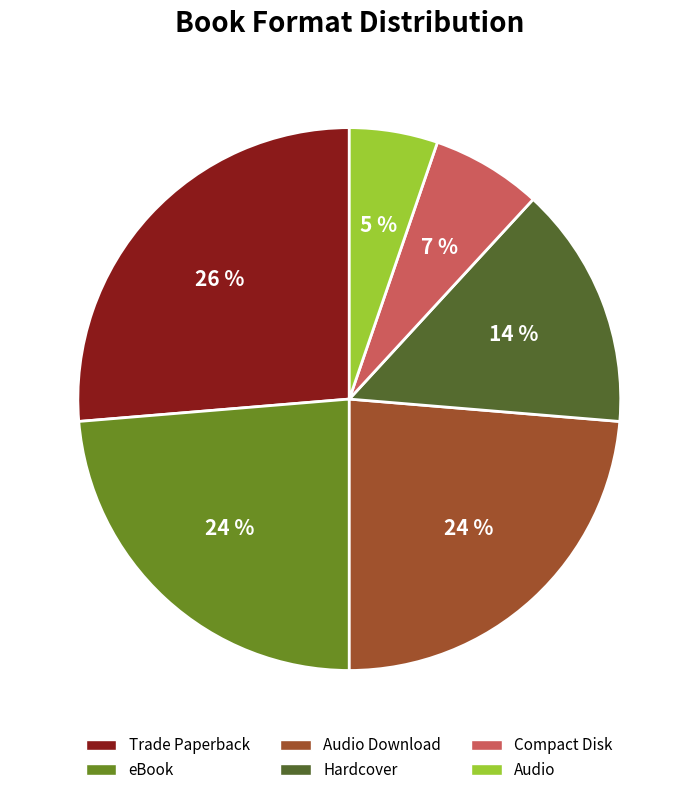

What percentage is the Trade Paperback slice, to the nearest percent?

26%